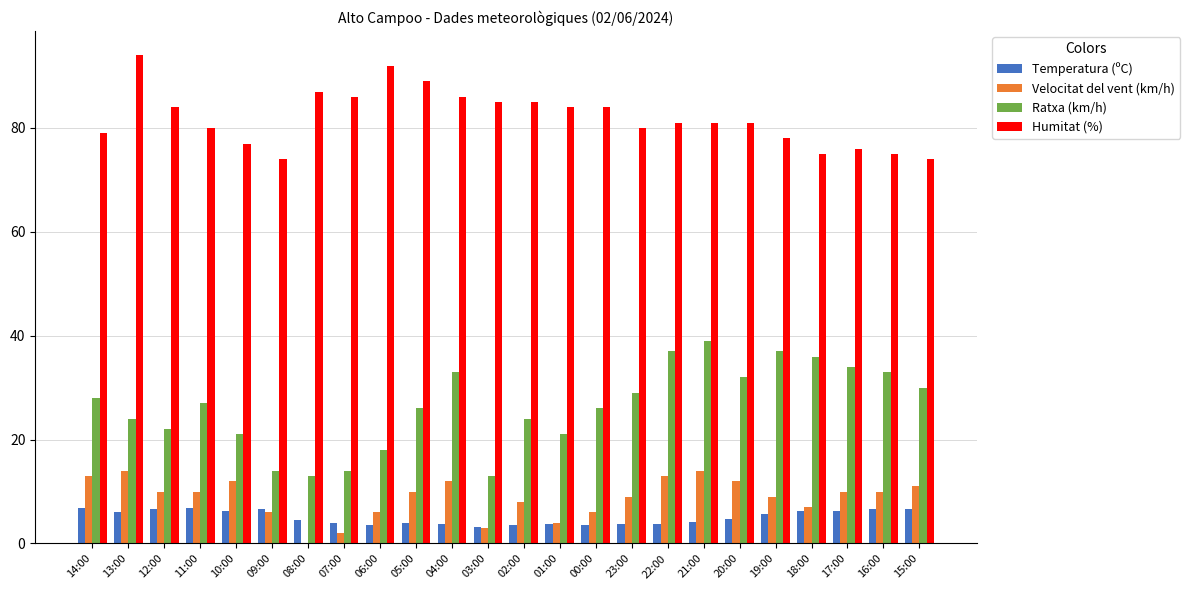

What is the total value across all series at 20:00?

129.7